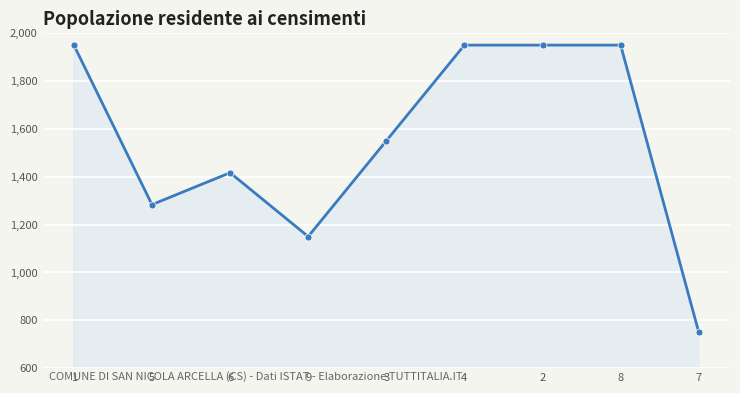

How many data points are less than 1550?

4